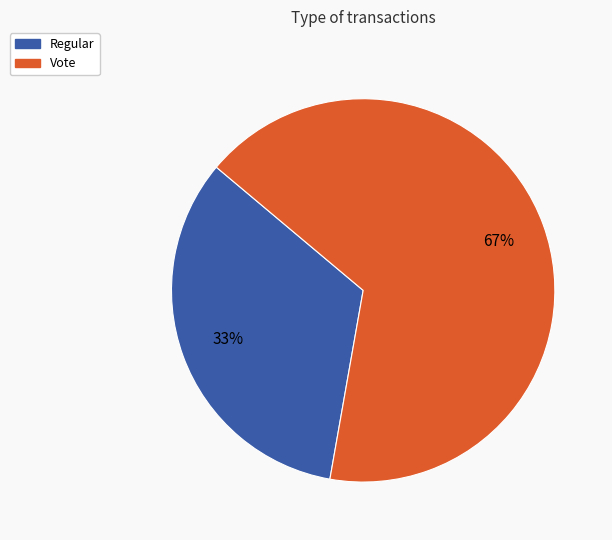

Combined, do Vote and Regular account for over 50%?

Yes